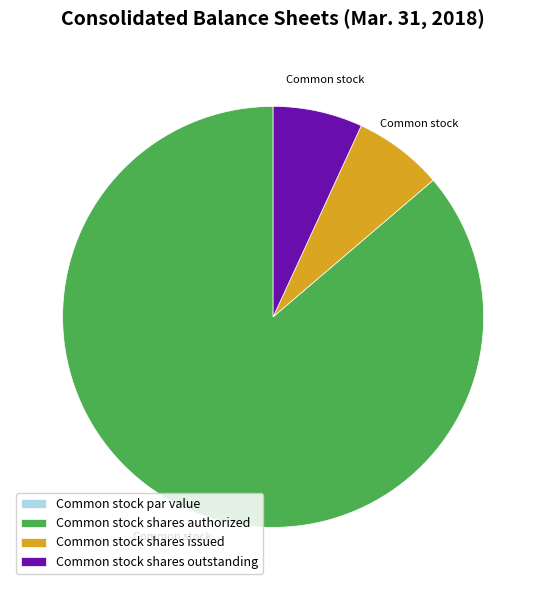

Combined, do Common stock shares outstanding and Common stock shares issued account for over 50%?

No